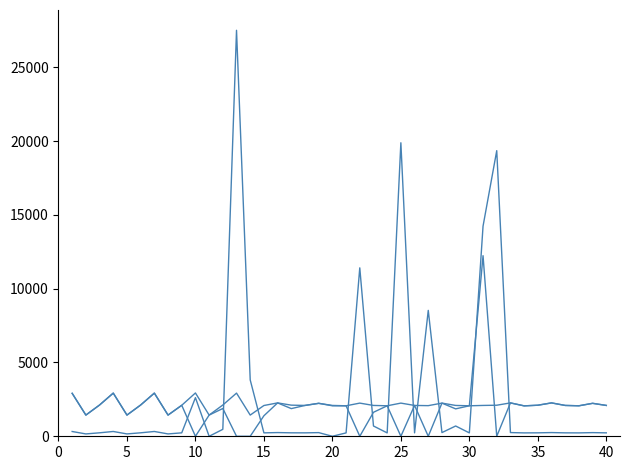

How many lines are shown in the chart?

3